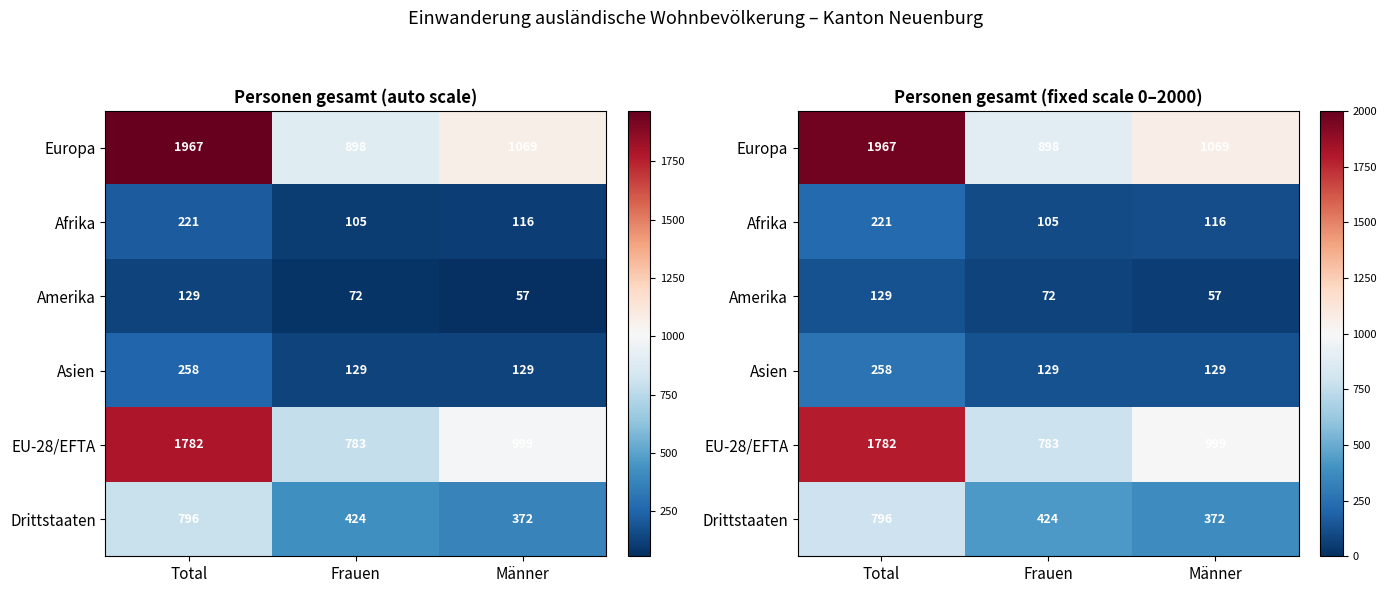

What is the approximate value of Asien at Frauen, to the nearest 5?

130